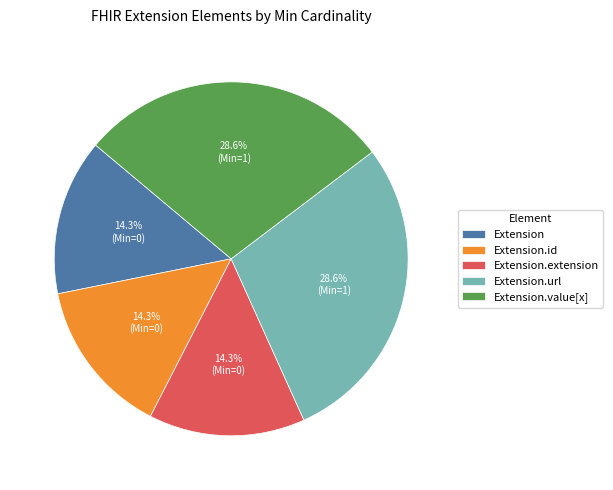

Between Extension.url and Extension, which is larger?

Extension.url